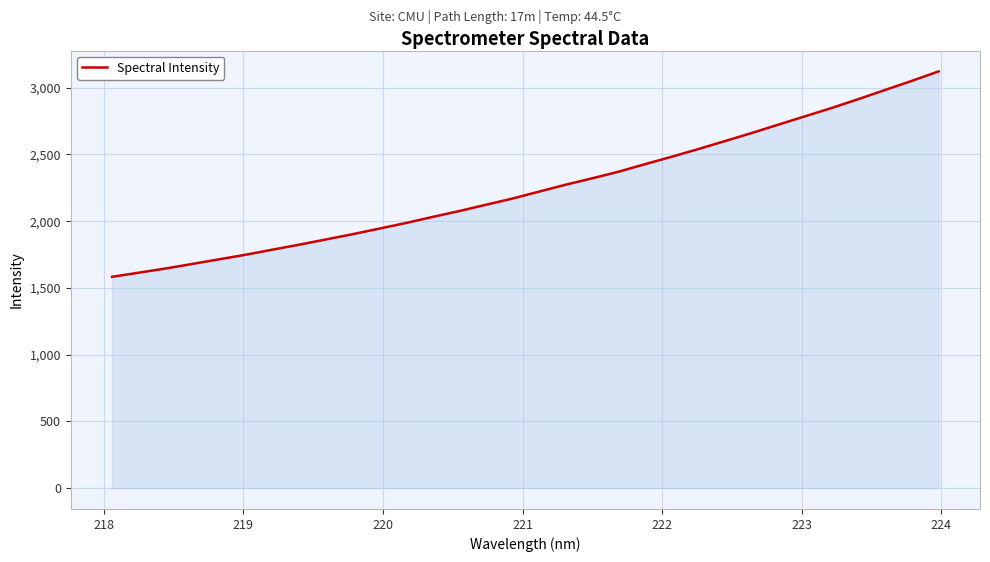

What is the minimum value shown in the chart?

1583.4